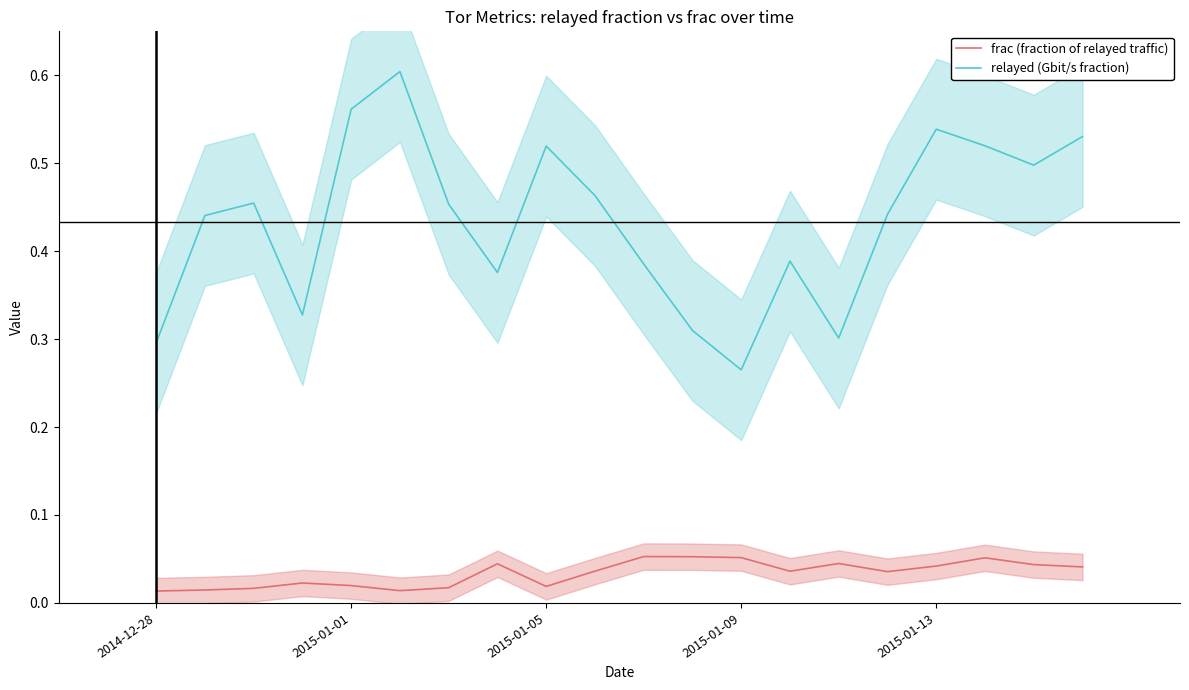

Reading right to left, what are all the values shown in this chart?

frac (fraction of relayed traffic): 0.0	0.0	0.1	0.0	0.0	0.0	0.0	0.1	0.1	0.1	0.0	0.0	0.0	0.0	0.0	0.0	0.0	0.0	0.0	0.0
relayed (Gbit/s fraction): 0.5	0.5	0.5	0.5	0.4	0.3	0.4	0.3	0.3	0.4	0.5	0.5	0.4	0.5	0.6	0.6	0.3	0.5	0.4	0.3